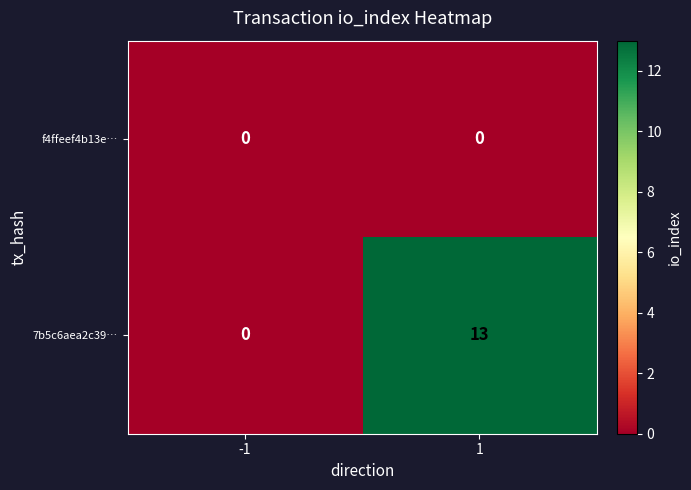

What is the maximum value shown in the chart?

13